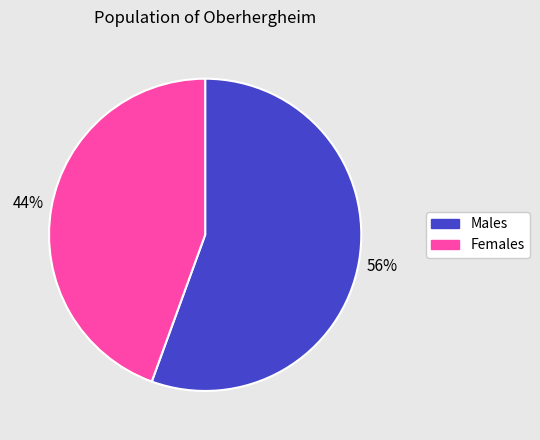

To the nearest percent, what is the average slice percentage?

50%